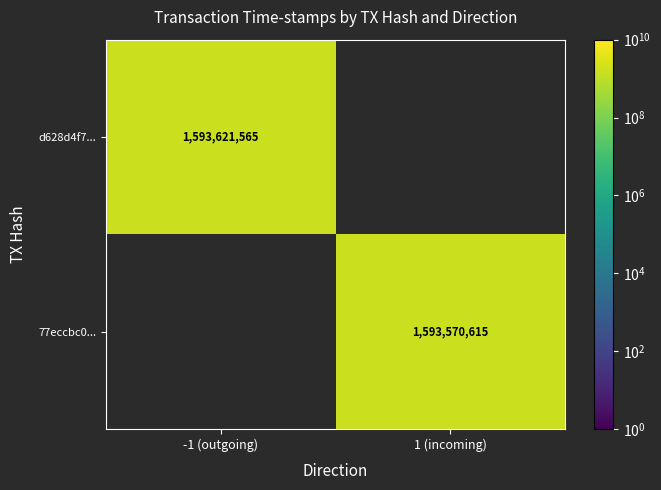

Is it true that d628d4f7... equals 504001991 at -1 (outgoing)?

False